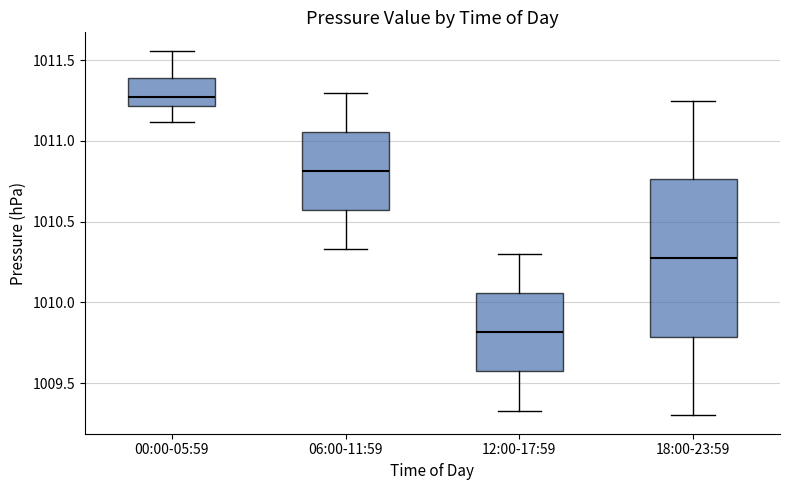

Which box has the highest median line?

00:00-05:59